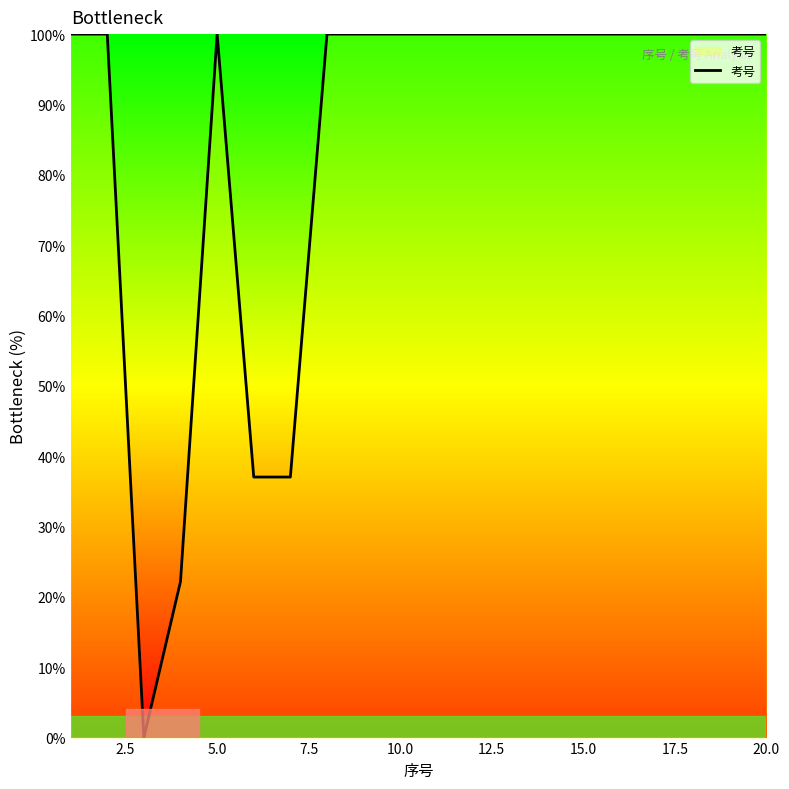

What is the difference between the maximum and minimum values?

100.0